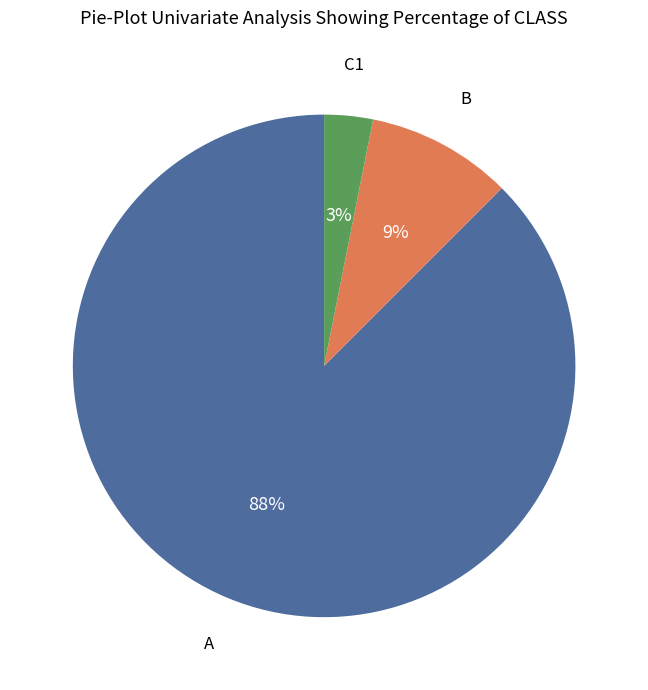

Is there a majority slice in this chart?

Yes